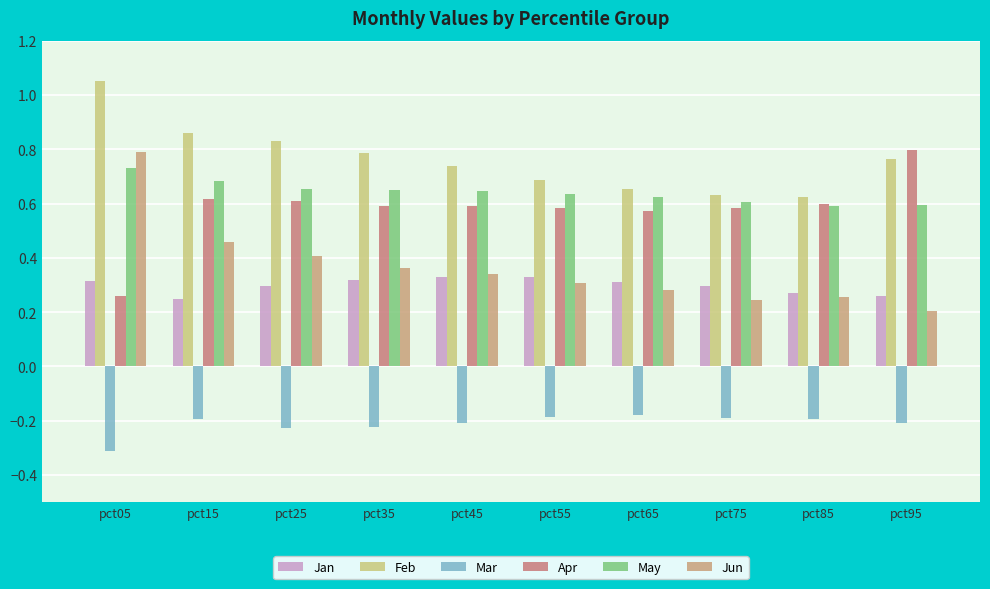

What is the difference between the second highest and second lowest values in the Feb series?

0.2